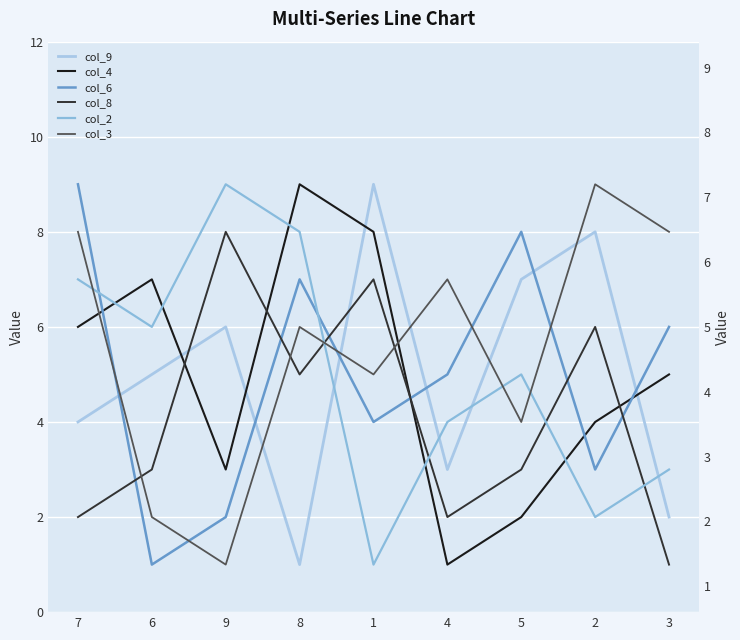

In col_6, how many points are higher than both neighbors (excluding endpoints)?

2